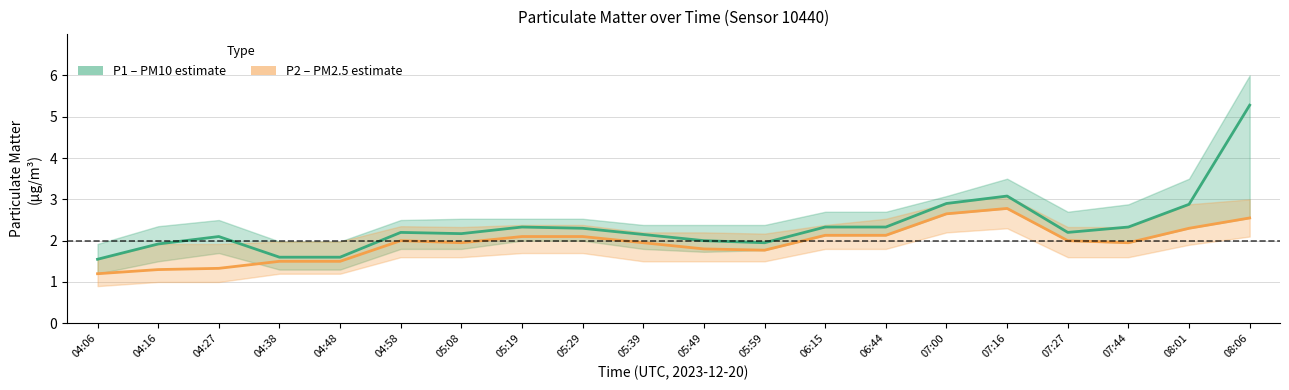

Reading right to left, what are all the values shown in this chart?

P1 (PM10): 08:06=5.3	08:01=2.9	07:44=2.3	07:27=2.2	07:16=3.1	07:00=2.9	06:44=2.3	06:15=2.3	05:59=1.9	05:49=2.0	05:39=2.1	05:29=2.3	05:19=2.3	05:08=2.2	04:58=2.2	04:48=1.6	04:38=1.6	04:27=2.1	04:16=1.9	04:06=1.6
P2 (PM2.5): 08:06=2.5	08:01=2.3	07:44=1.9	07:27=2.0	07:16=2.8	07:00=2.6	06:44=2.1	06:15=2.1	05:59=1.8	05:49=1.8	05:39=1.9	05:29=2.1	05:19=2.1	05:08=1.9	04:58=2.0	04:48=1.5	04:38=1.5	04:27=1.3	04:16=1.3	04:06=1.2